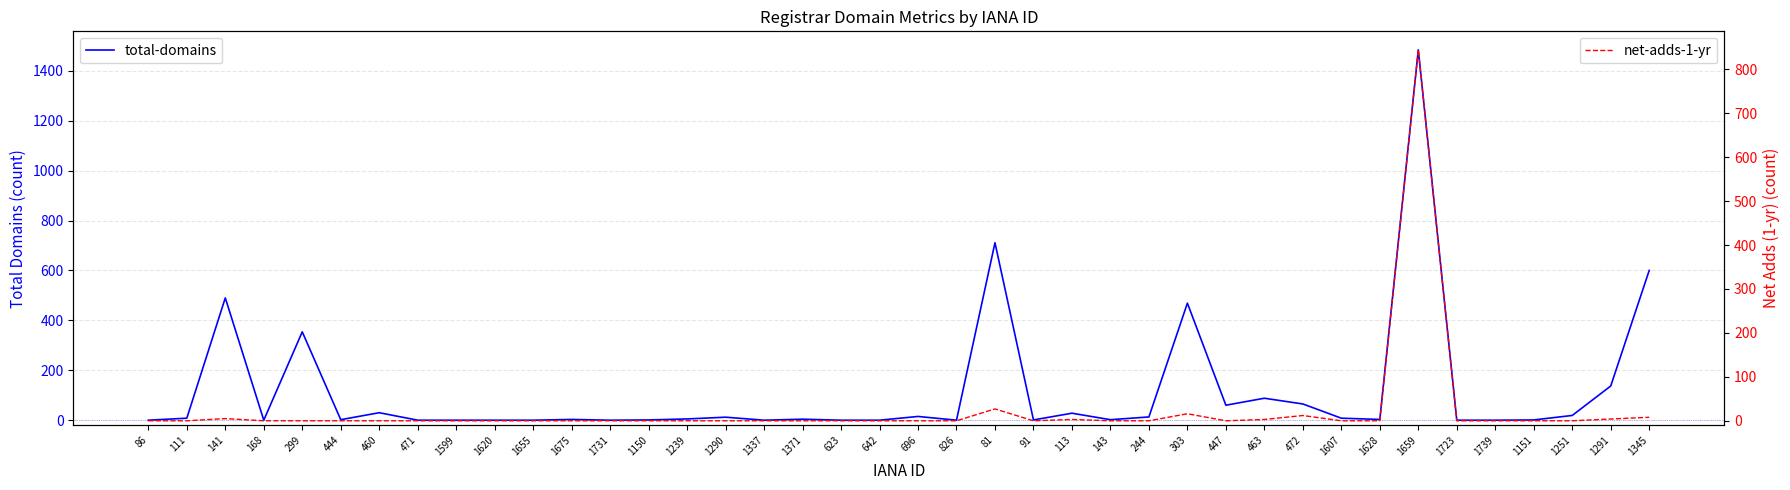

True or false: net-adds-1-yr and total-domains intersect in this chart.

False